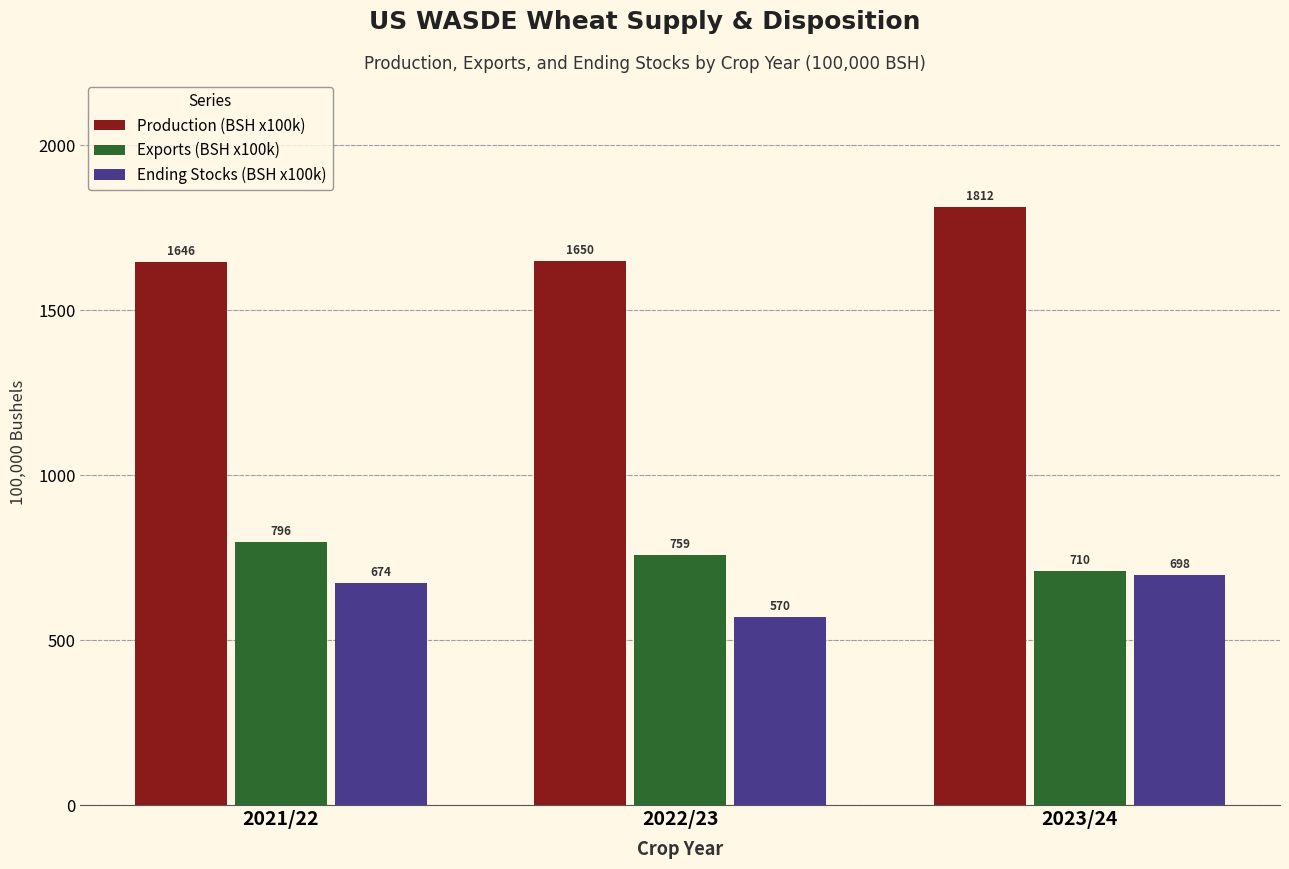

What is the smallest value displayed?

570